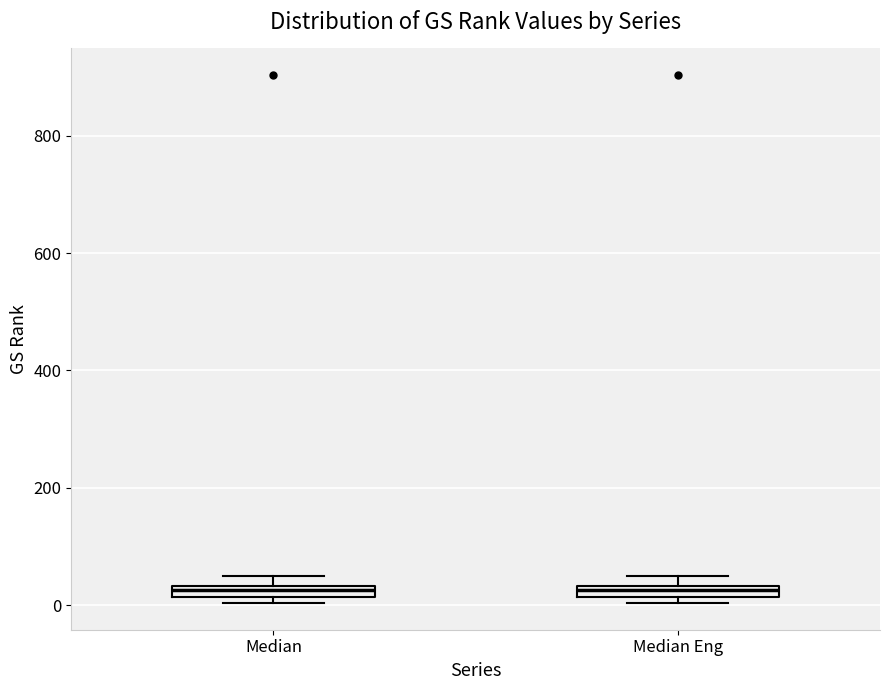

Where is the upper edge of the box for Median on the y-axis? The values are not printed on the chart, so give them approximately, as read against the axis.

40